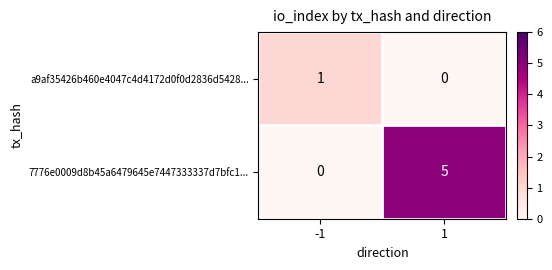

What is the maximum value for 7776e0009d8b45a6479645e7447333337d7bfc1...?

5